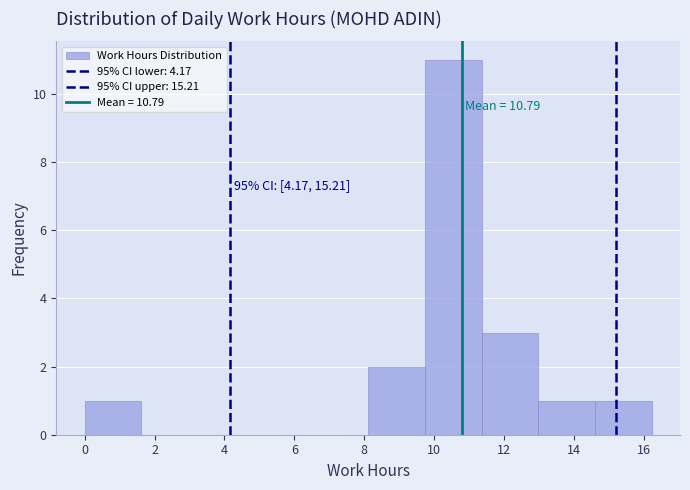

Which range on the x-axis has the tallest bar?

9.8 to 11.4